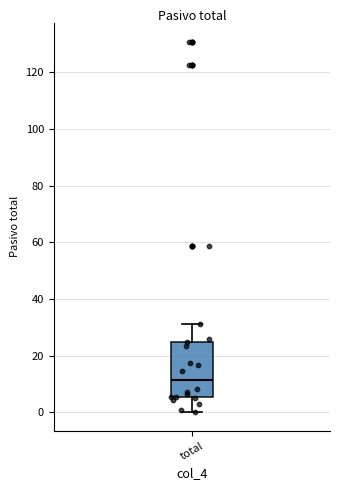

Transcribe this box plot: give where the median line is, the range the box spans, and where the two whiskers end, as read against the y-axis. The values are not printed on the chart, so give them approximately, as read against the axis.

median 12, box 6 to 24, whiskers 0 to 30